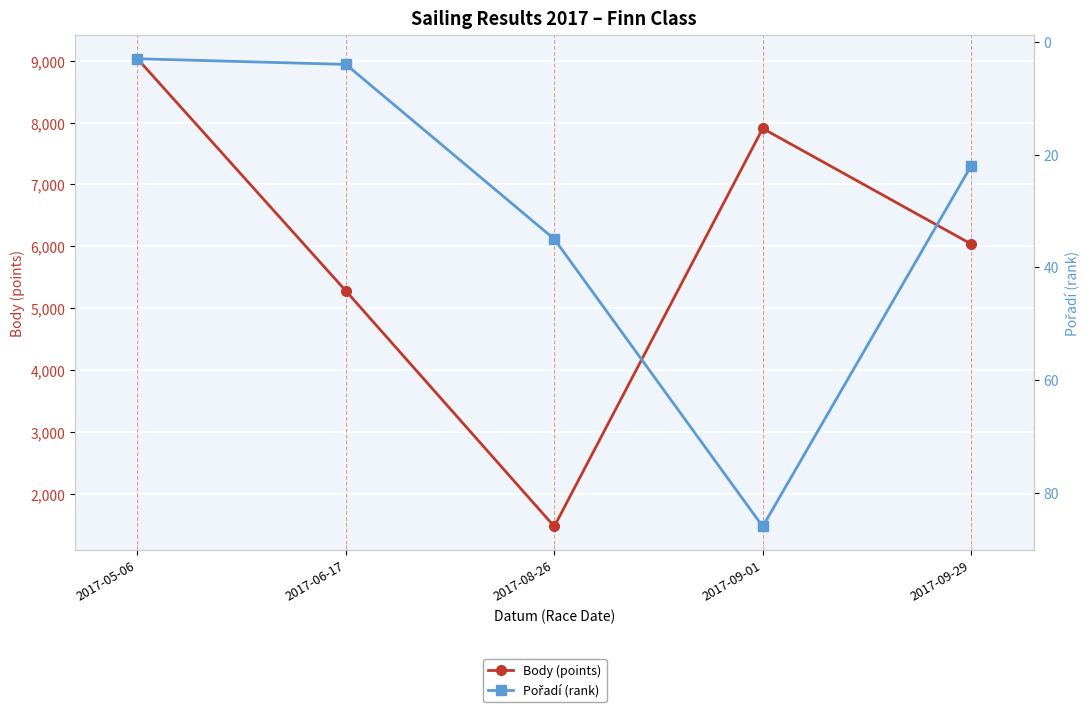

How many values in the Pořadí (rank) series exceed 22?

2